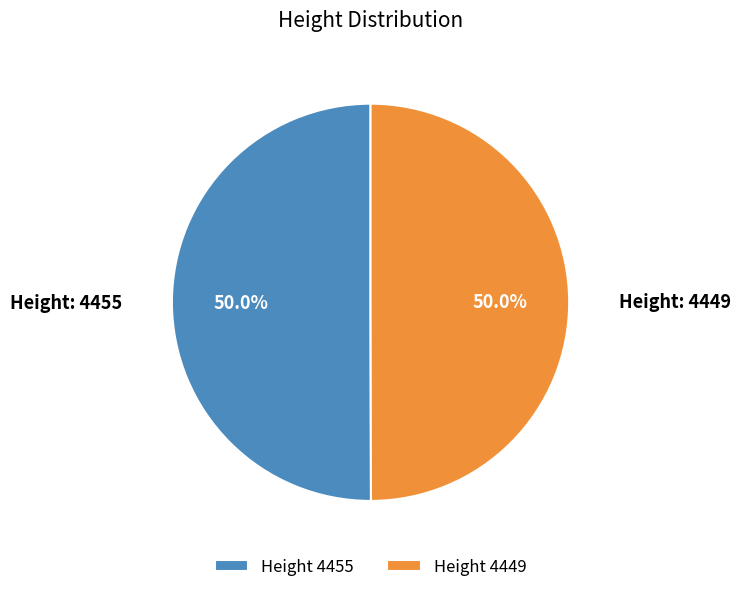

What is the ratio of the value at Height 4449 to the value at Height 4455?

1.0